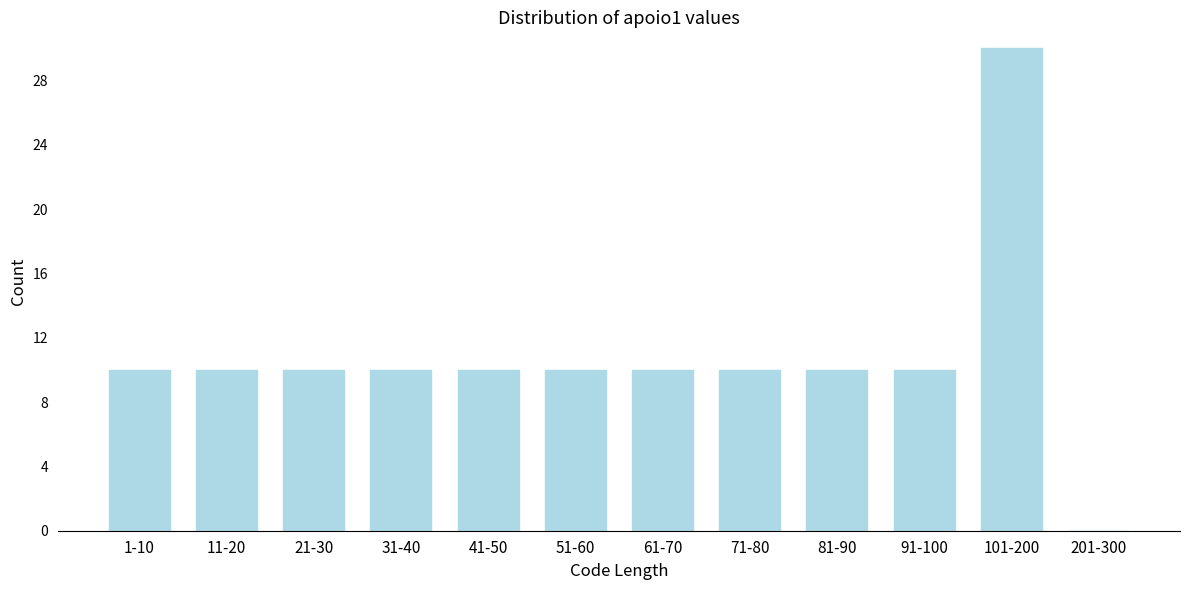

Reading left to right, extract all data points from this chart.

1-10=10	11-20=10	21-30=10	31-40=10	41-50=10	51-60=10	61-70=10	71-80=10	81-90=10	91-100=10	101-200=30	201-300=0